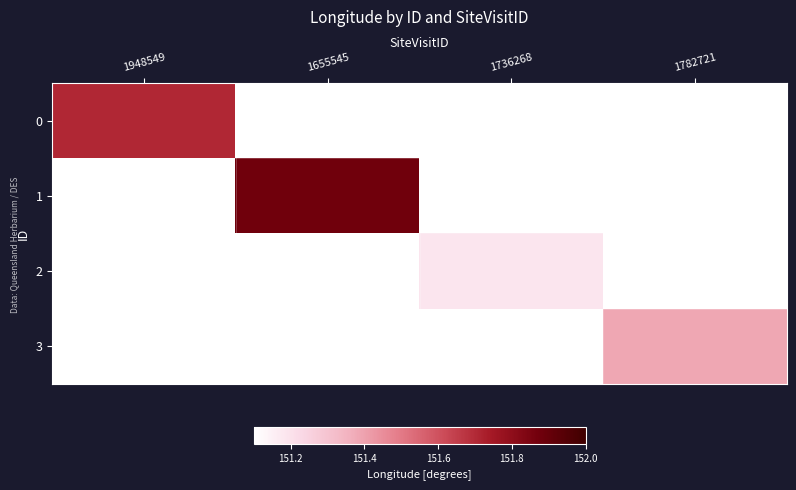

Which has a higher value, 1782721 or 1655545?

1655545